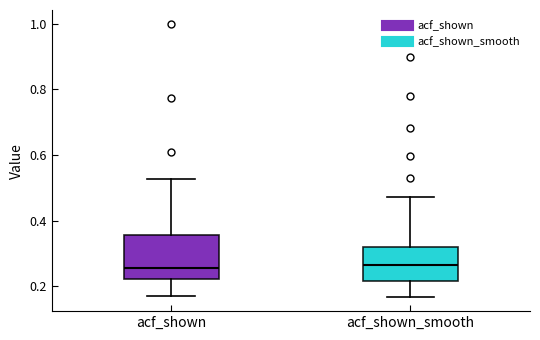

Reading left to right, transcribe this box plot: for each box, give where its median line is, the range the box spans, and where its two whiskers end, as read against the y-axis. The values are not printed on the chart, so give them approximately, as read against the axis.

acf_shown: median 0.26, box 0.22 to 0.36, whiskers 0.18 to 0.52
acf_shown_smooth: median 0.26, box 0.22 to 0.32, whiskers 0.16 to 0.48